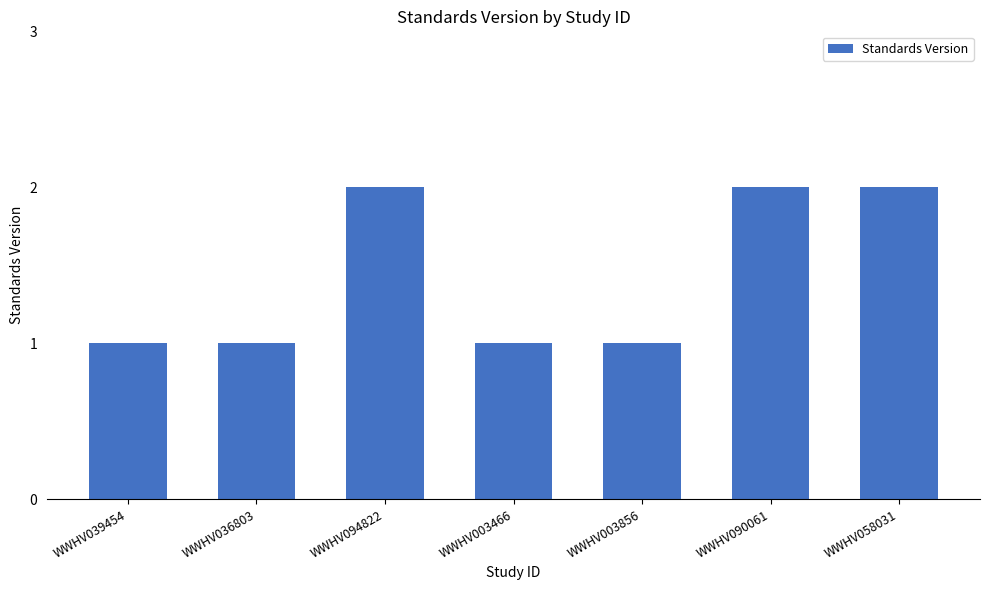

What is the sum of all values?

10